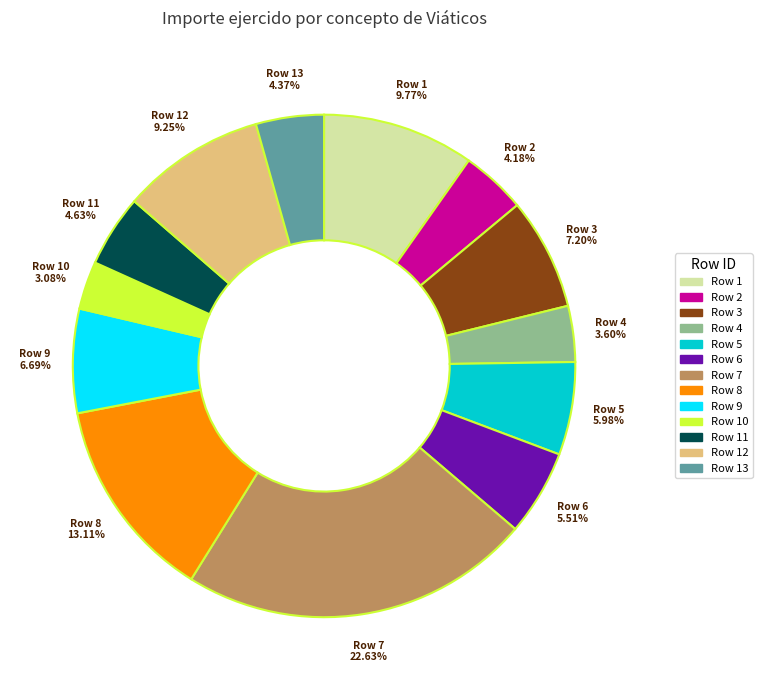

Which has a higher value, Row 5 5.98% or Row 4 3.60%?

Row 5 5.98%